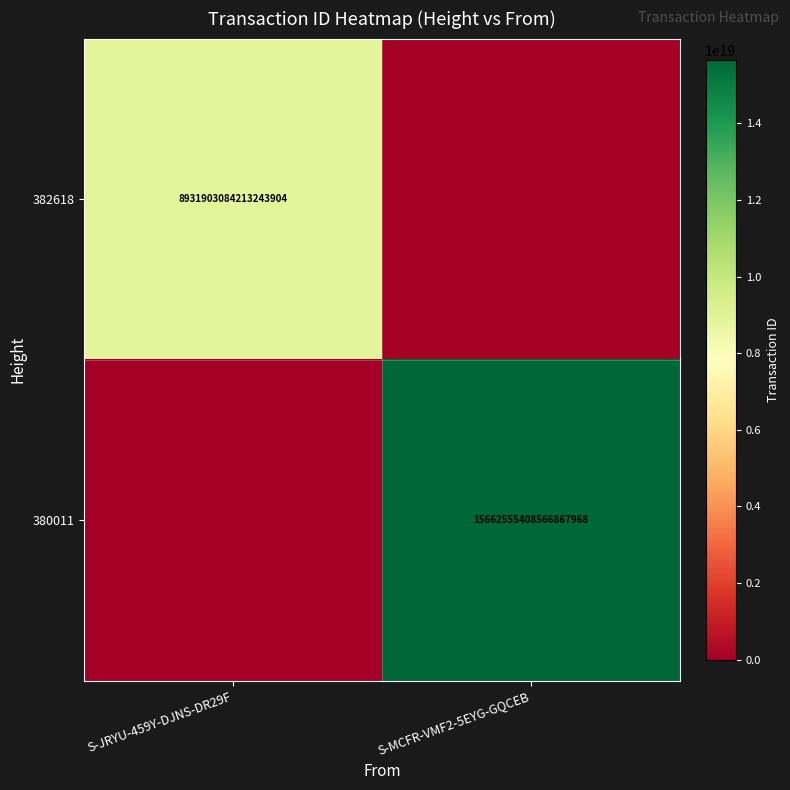

The 382618 series shows 8931903084213243904 at S-JRYU-459Y-DJNS-DR29F. True or false?

True